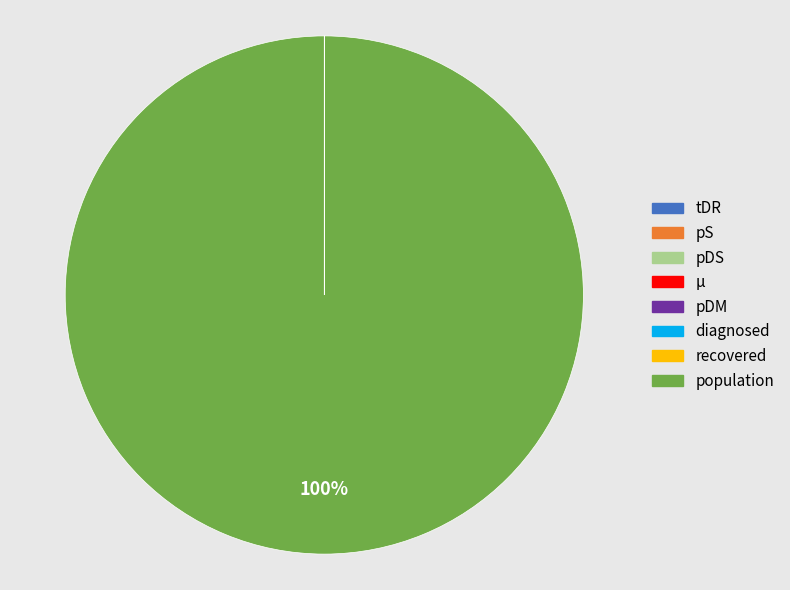

Which slice is the largest?

population